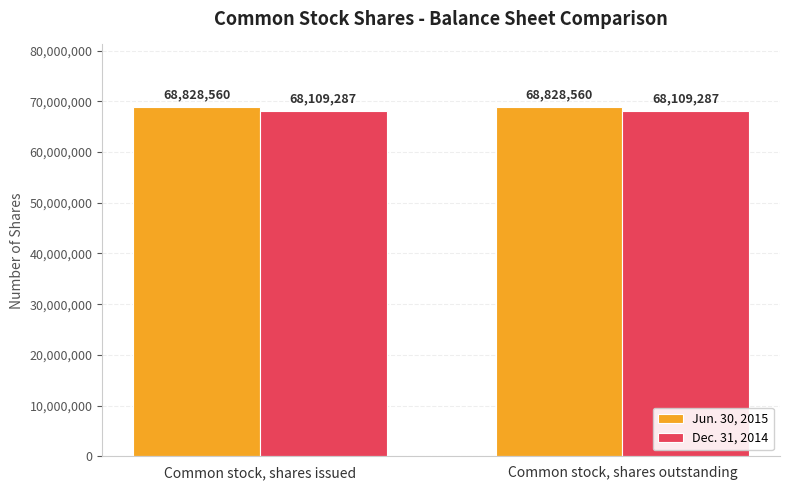

What position from the left is Common stock, shares issued?

1